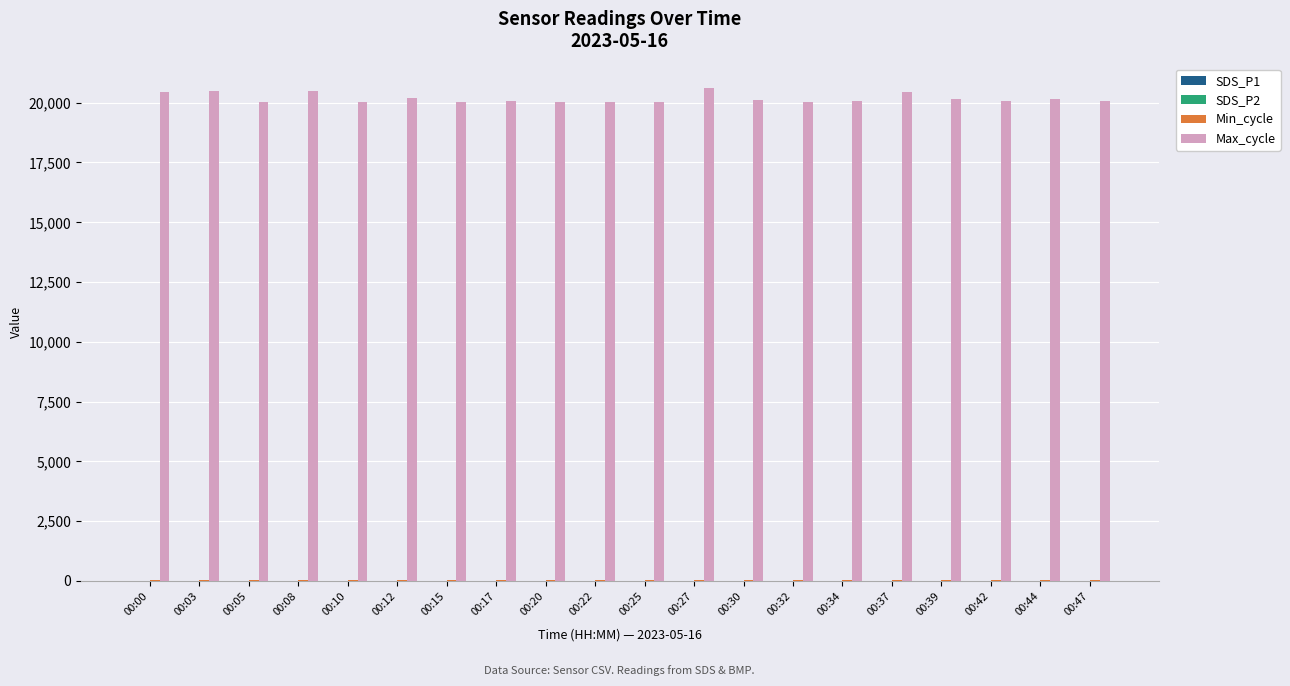

Which series has the largest total across all categories?

Max_cycle